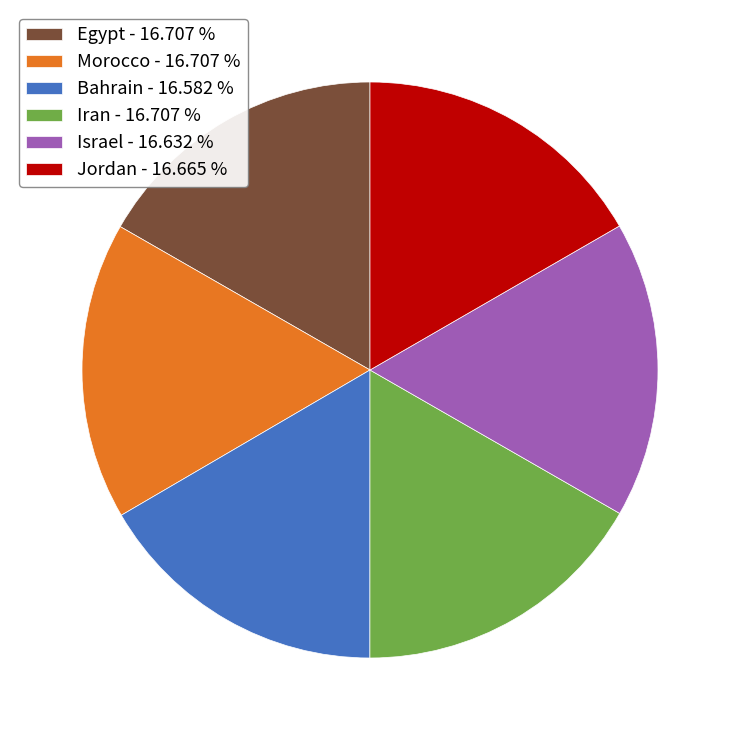

Does any single category account for the majority?

No